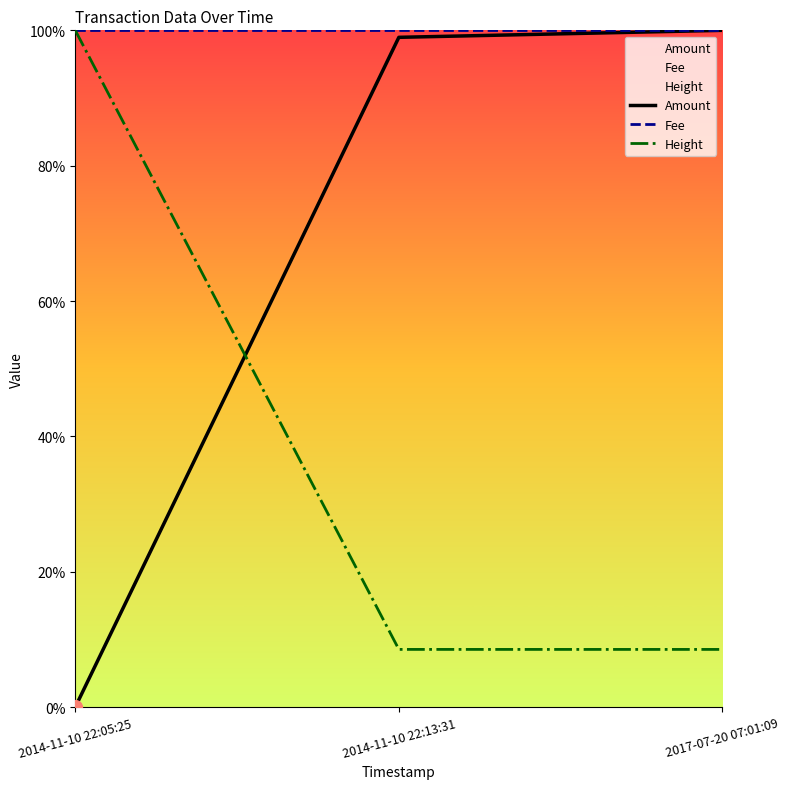

Is this an area chart (filled region under the line)?

No